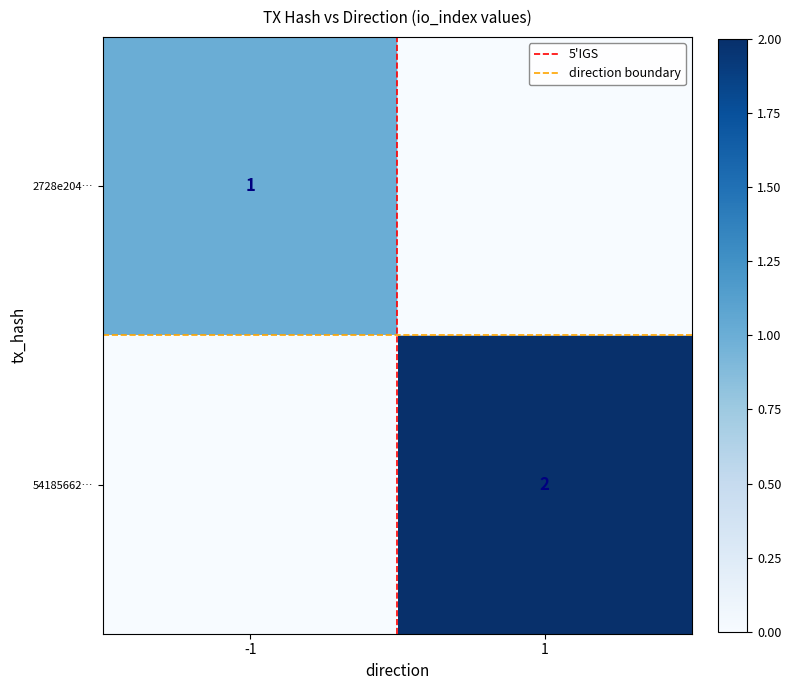

Is the value of direction boundary at -1 greater than the value of 54185662… at 1?

No